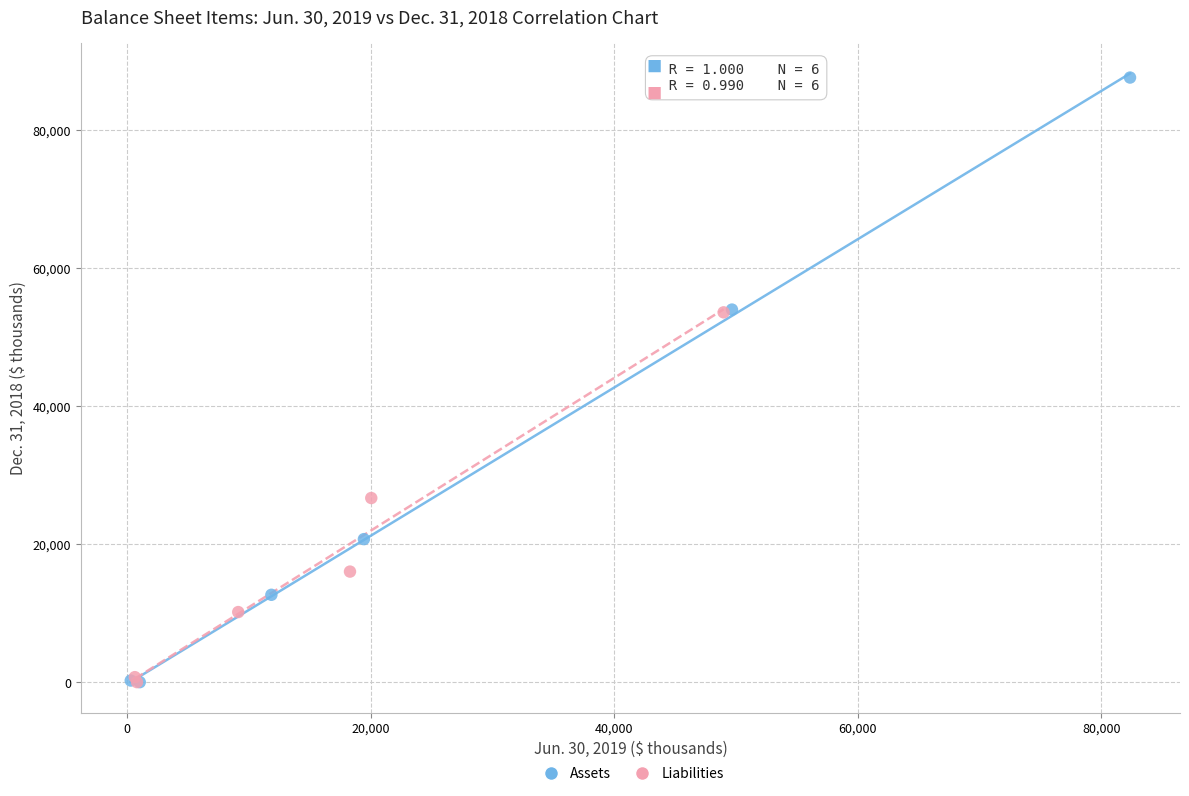

What are all the series names shown in the legend?

Assets, Liabilities